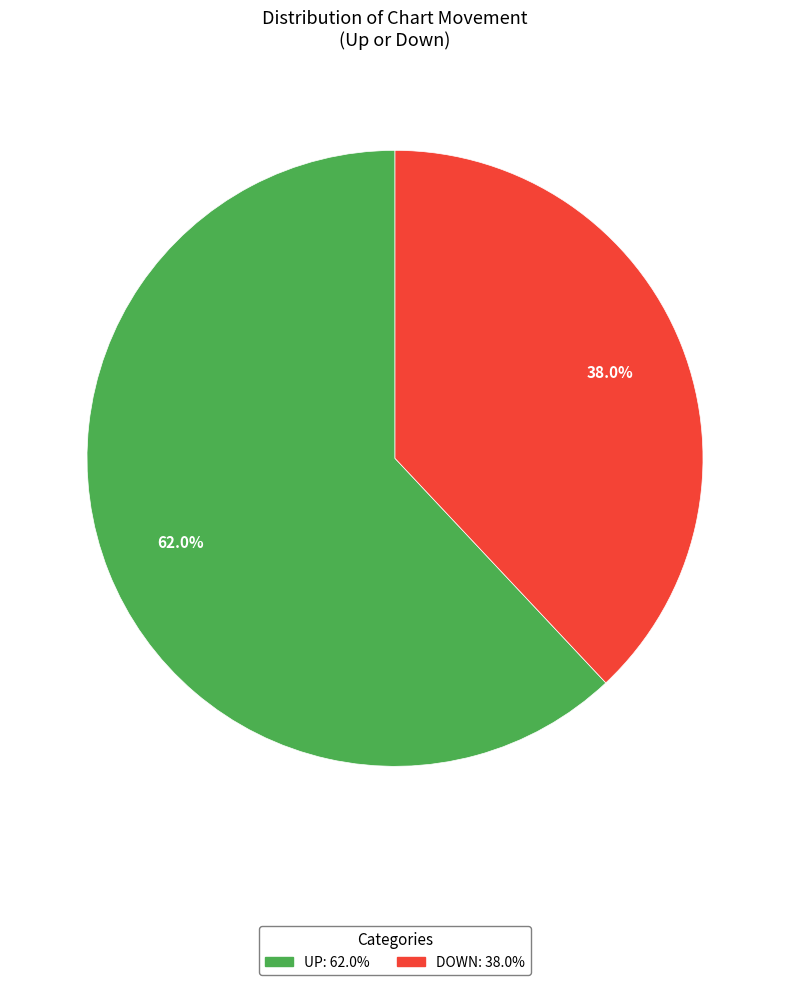

Is there any slice that represents more than half of the pie?

Yes